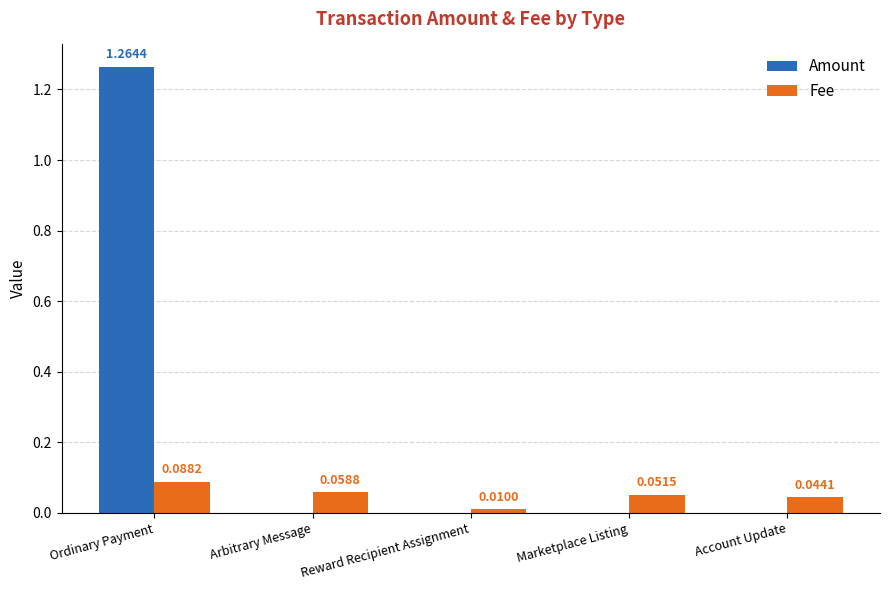

Is the value of Amount at Ordinary Payment greater than the value of Fee at Reward Recipient Assignment?

Yes